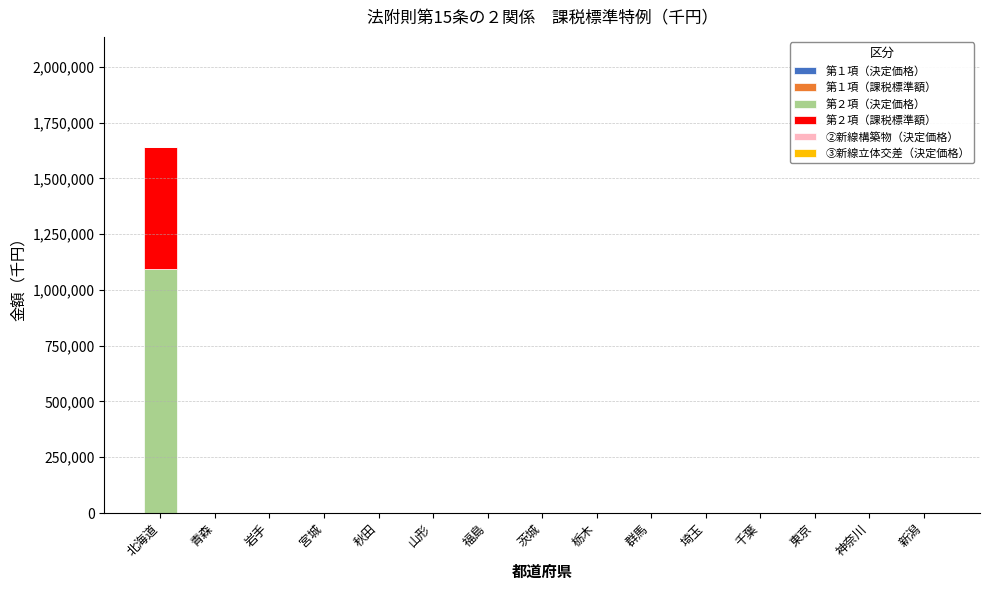

Reading left to right, transcribe the values for 第２項（決定価格）.

北海道=1094245	青森=0	岩手=0	宮城=0	秋田=0	山形=0	福島=0	茨城=0	栃木=0	群馬=0	埼玉=0	千葉=0	東京=0	神奈川=0	新潟=0